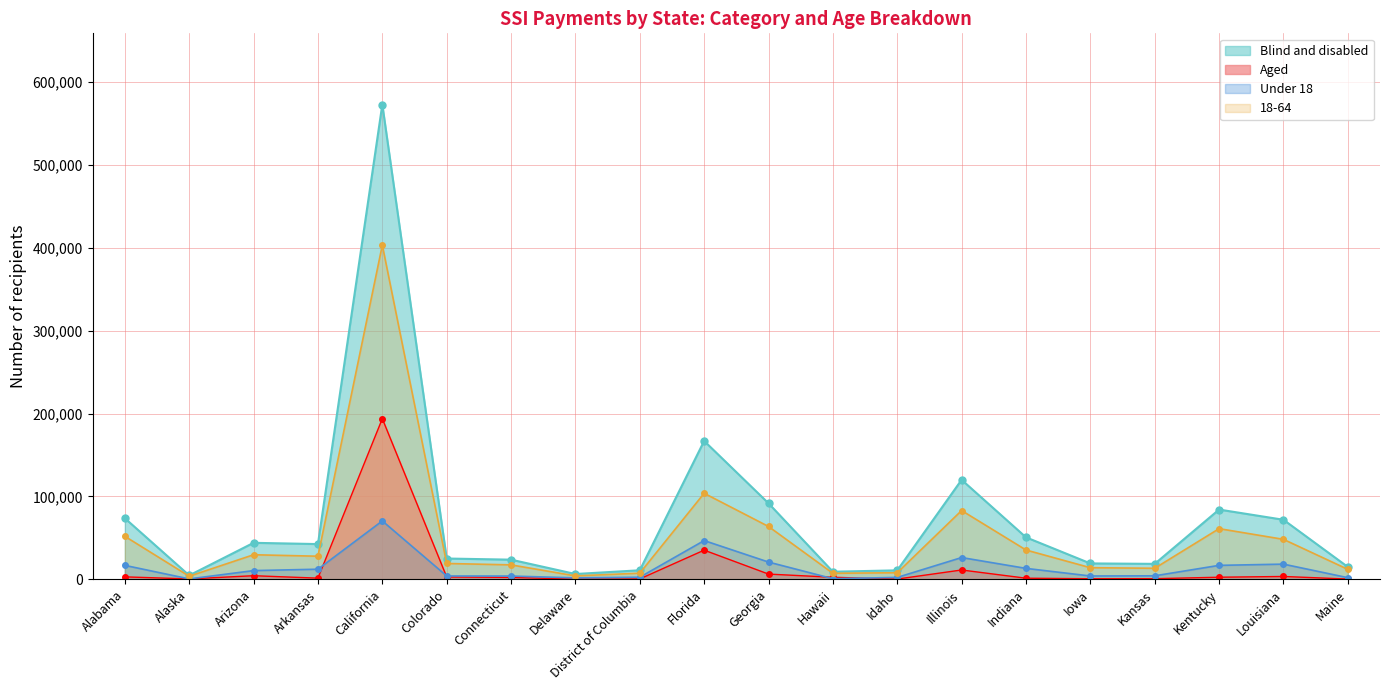

Reading left to right, what are all the values shown in this chart?

Total: Alabama=51984	Alaska=3824	Arizona=29743	Arkansas=27969	California=403001	Colorado=19214	Connecticut=17539	Delaware=4242	District of Columbia=7526	Florida=103851	Georgia=63819	Hawaii=7388	Idaho=8058	Illinois=83050	Indiana=35462	Iowa=14128	Kansas=13433	Kentucky=61205	Louisiana=48313	Maine=12150
Blind and disabled: Alabama=73740	Alaska=4803	Arizona=44118	Arkansas=42598	California=572476	Colorado=25185	Connecticut=23812	Delaware=6510	District of Columbia=11006	Florida=166921	Georgia=91775	Hawaii=9271	Idaho=10934	Illinois=120076	Indiana=50738	Iowa=19276	Kansas=18758	Kentucky=84209	Louisiana=71919	Maine=15052
Aged: Alabama=3068	Alaska=606	Arizona=4461	Arkansas=1539	California=193795	Colorado=2981	Connecticut=2407	Delaware=371	District of Columbia=579	Florida=35278	Georgia=6427	Hawaii=2573	Idaho=441	Illinois=11364	Indiana=1463	Iowa=805	Kansas=891	Kentucky=2643	Louisiana=3551	Maine=440
Under 18: Alabama=16932	Alaska=621	Arizona=10627	Arkansas=12301	California=70537	Colorado=4157	Connecticut=4065	Delaware=1894	District of Columbia=2645	Florida=46834	Georgia=20926	Hawaii=856	Idaho=2429	Illinois=26365	Indiana=13305	Iowa=4150	Kansas=4343	Kentucky=16947	Louisiana=18425	Maine=2106